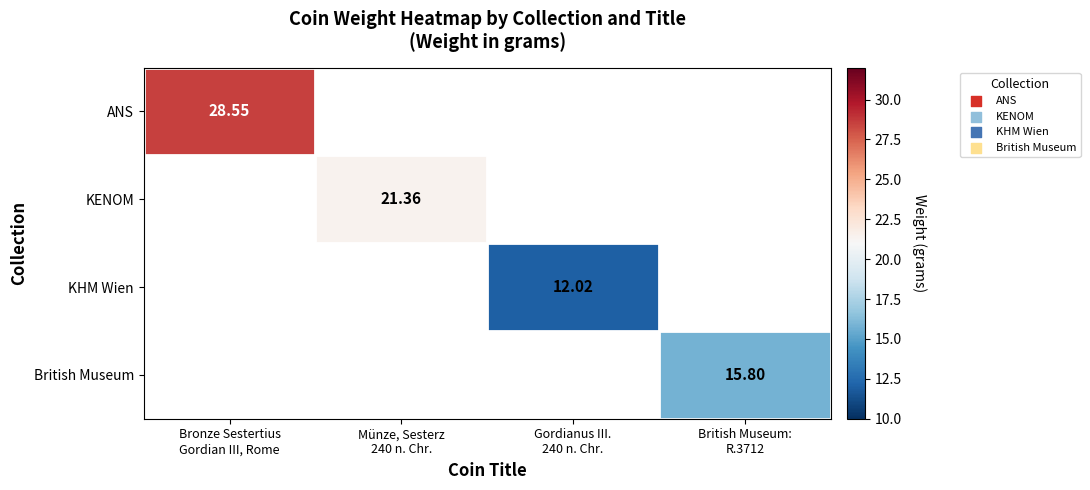

Is it true that ANS equals 11.3 at Bronze Sestertius Gordian III, Rome?

False